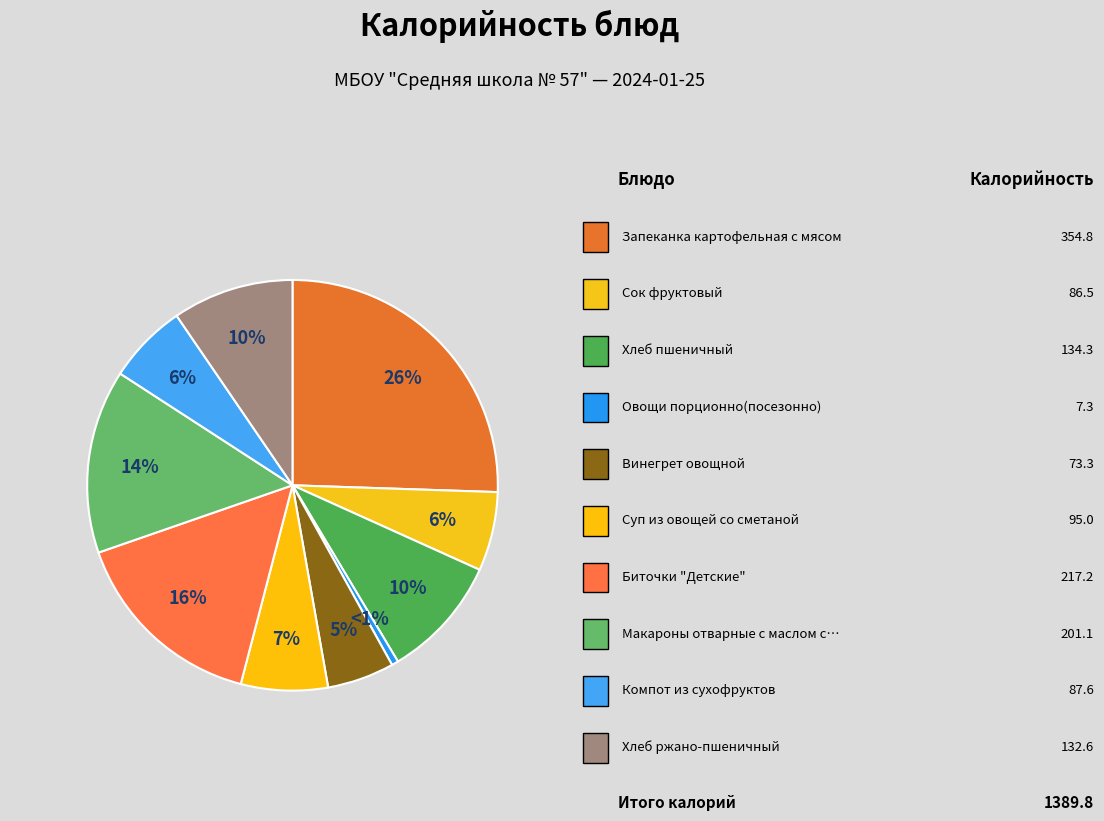

Rank the categories by value from highest to lowest.

Запеканка картофельная с мясом, Биточки "Детские", Макароны отварные с маслом сливочным, Хлеб пшеничный, Хлеб ржано-пшеничный, Суп из овощей со сметаной, Компот из сухофруктов, Сок фруктовый, Винегрет овощной, Овощи порционно(посезонно)